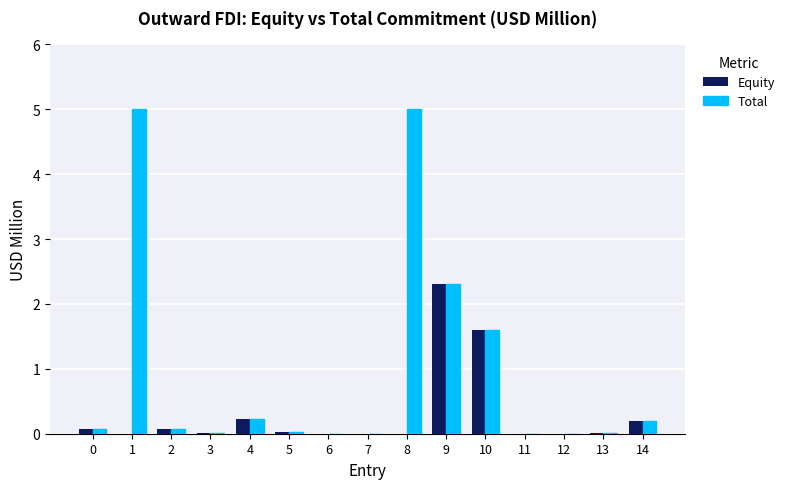

What is the sum of all Equity values?

4.5